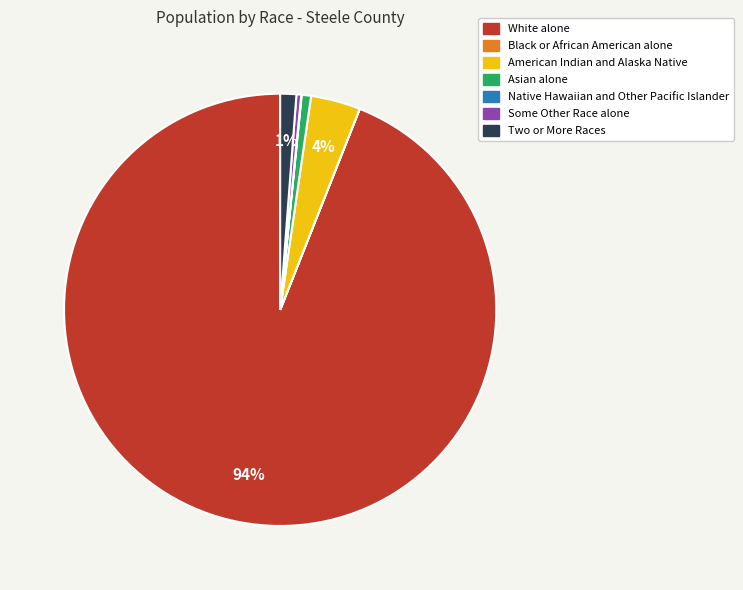

True or false: White alone accounts for 89% of the total.

False